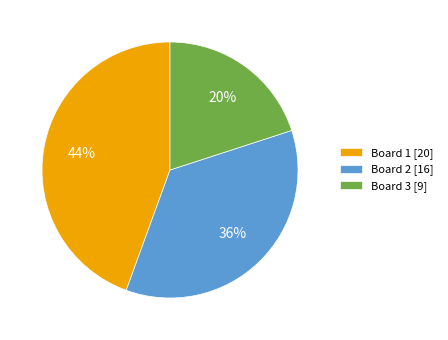

Count the number of slices in the pie.

3